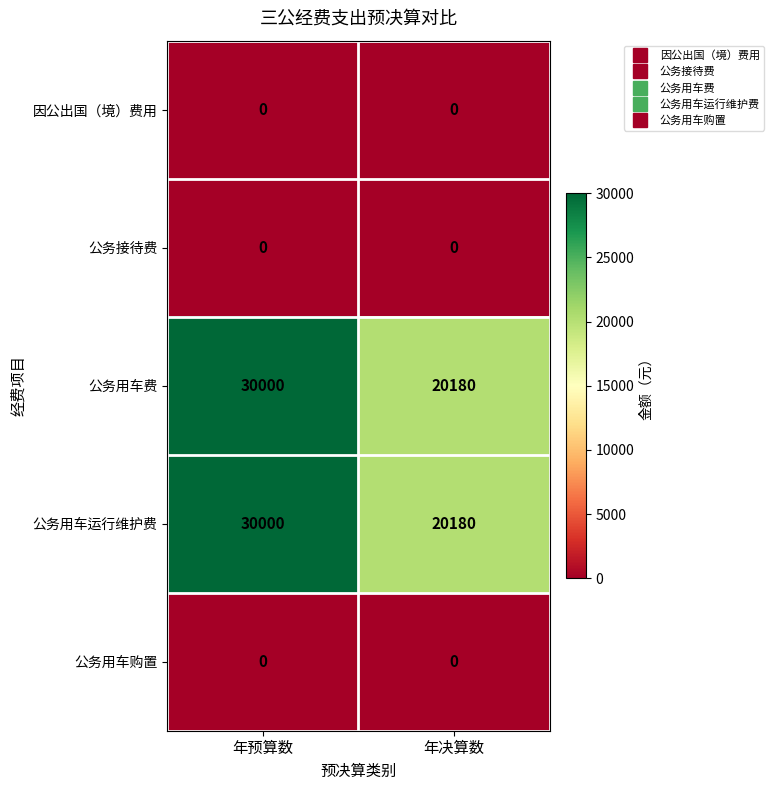

At which category is the sum across all series the highest?

年预算数